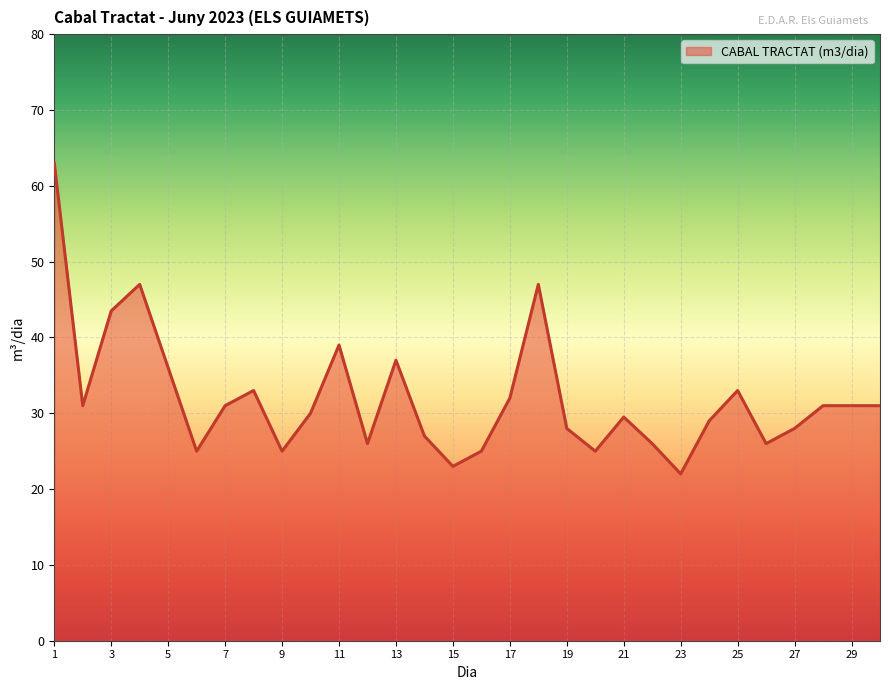

What is the difference between the maximum and minimum values?

41.0